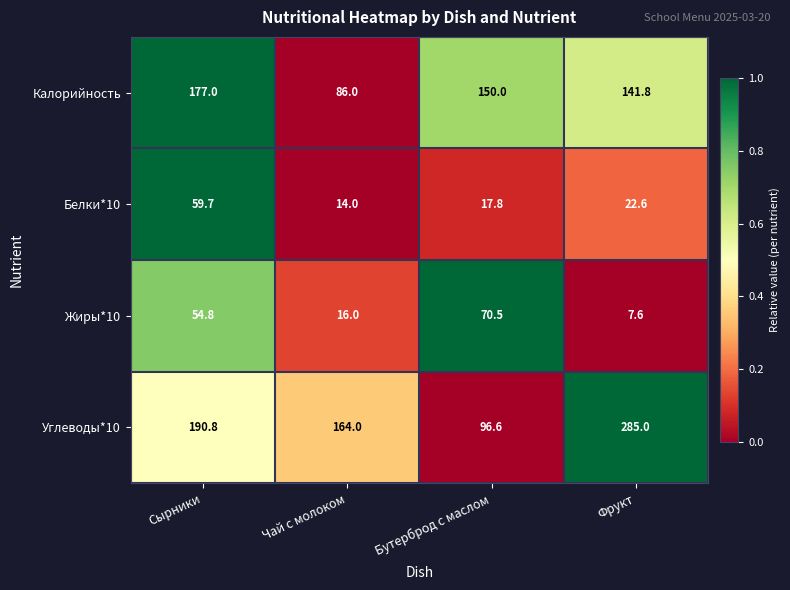

At which category is the sum across all series the highest?

Сырники